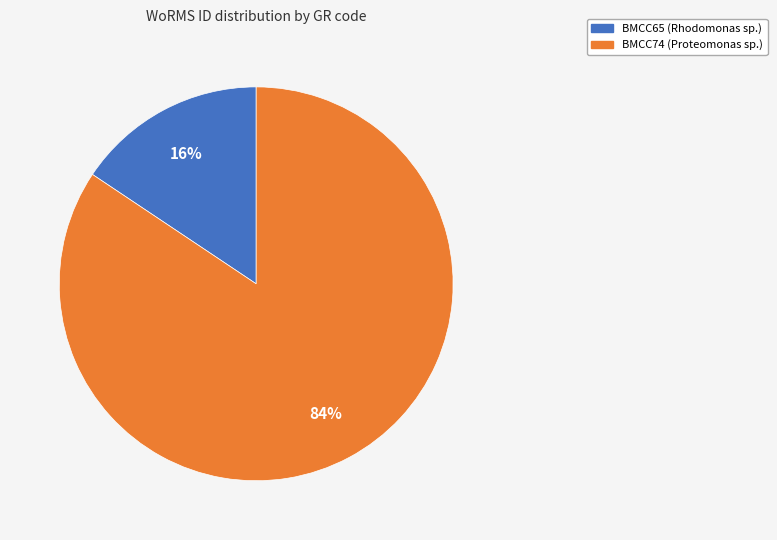

Which slice is the largest?

BMCC74 (Proteomonas sp.)